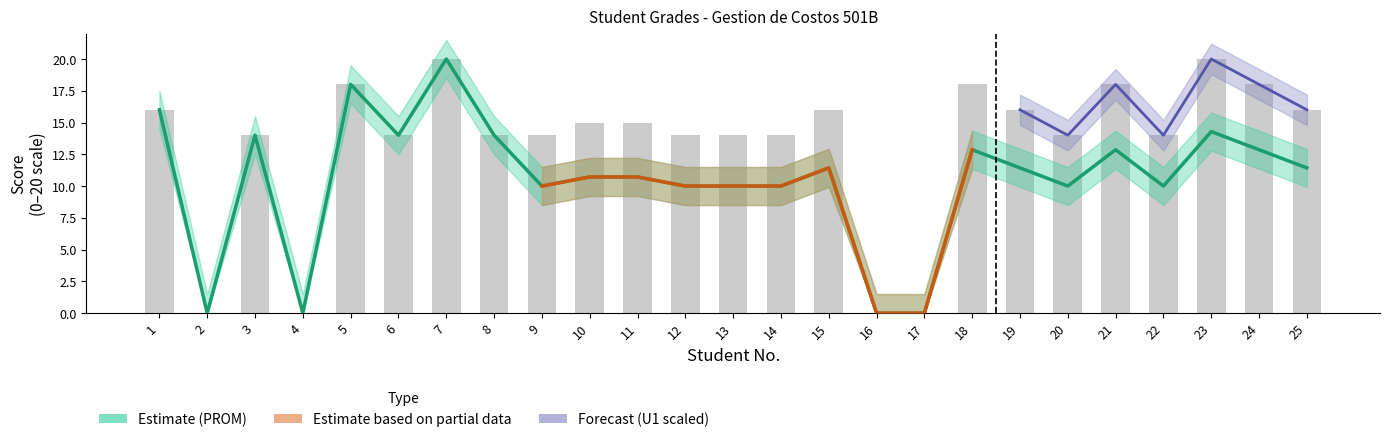

The U1 series shows -6.8 at 4. True or false?

False